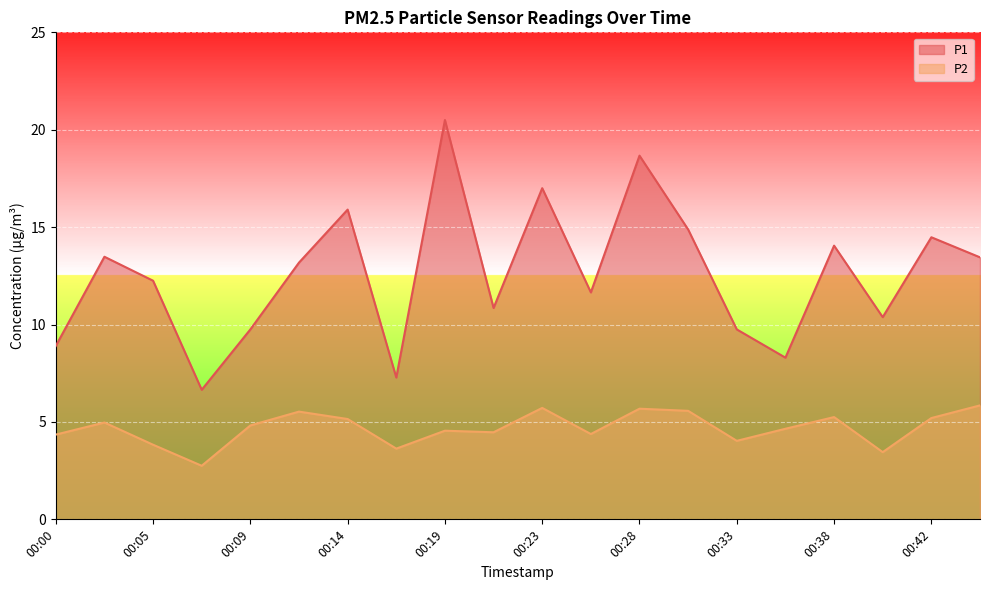

Where is the first local minimum for P1?

00:07